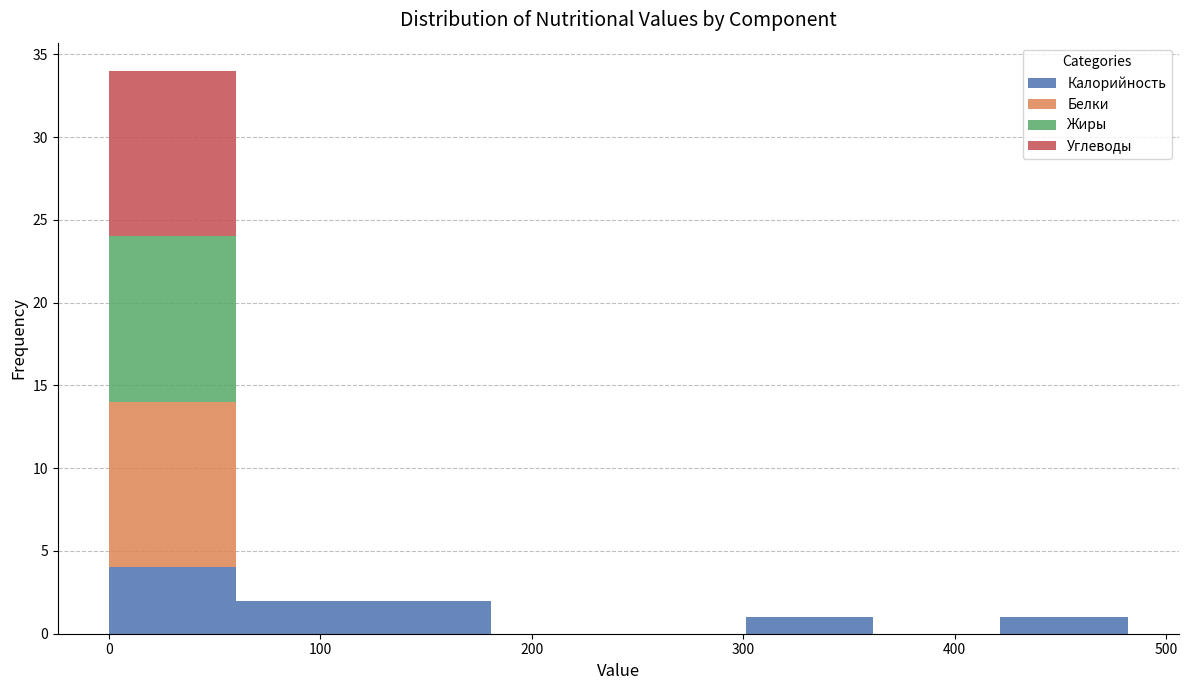

Which range on the x-axis has the tallest stacked bar (by total height)?

0 to 60